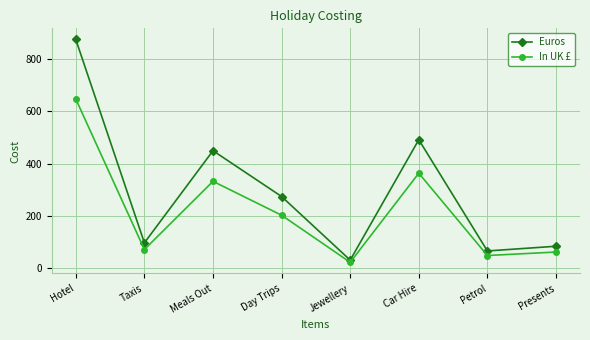

Reading left to right, extract all data points from this chart.

Euros: Hotel=875.0	Taxis=98.0	Meals Out=450.0	Day Trips=275.0	Jewellery=32.0	Car Hire=492.0	Petrol=67.0	Presents=85.0
In UK £: Hotel=647.5	Taxis=72.5	Meals Out=333.0	Day Trips=203.5	Jewellery=23.7	Car Hire=364.1	Petrol=49.6	Presents=62.9